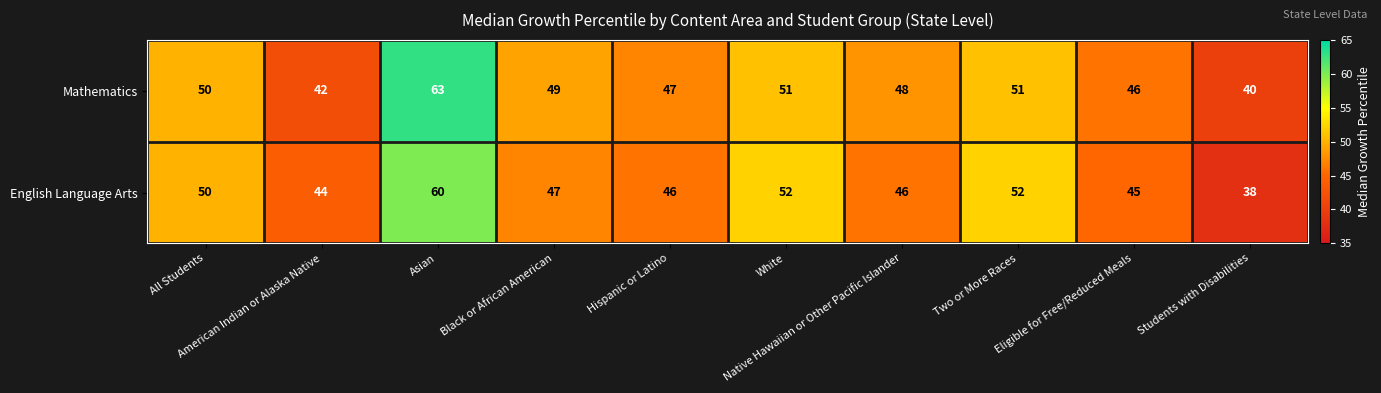

At which category does the chart reach its minimum across all series?

Students with Disabilities